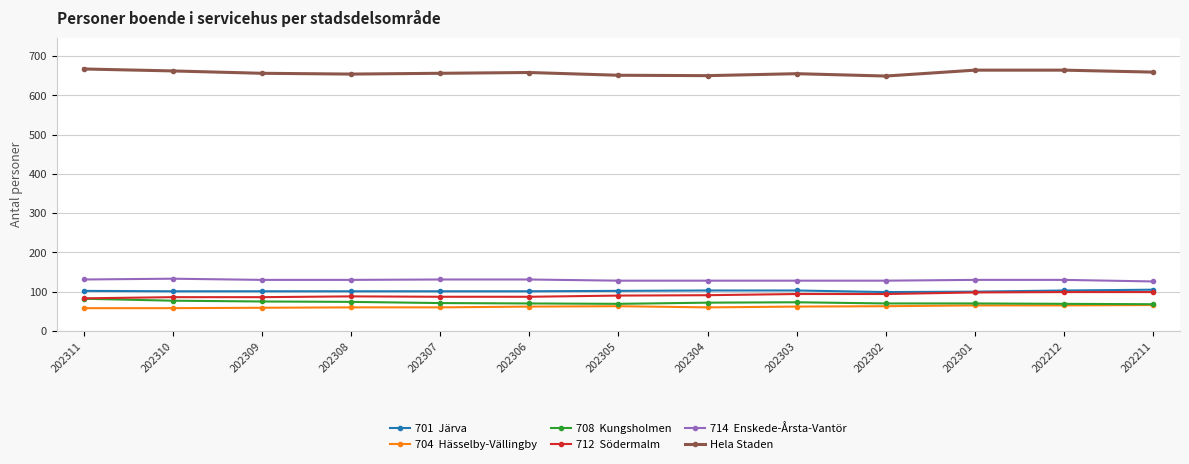

What is the total value across all series at 202305?

1103